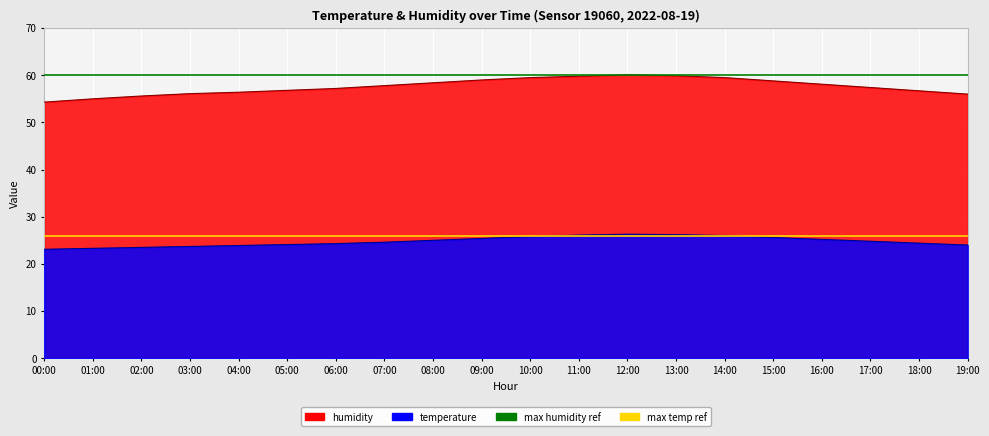

What is the label of the 1st point from the left?

00:00